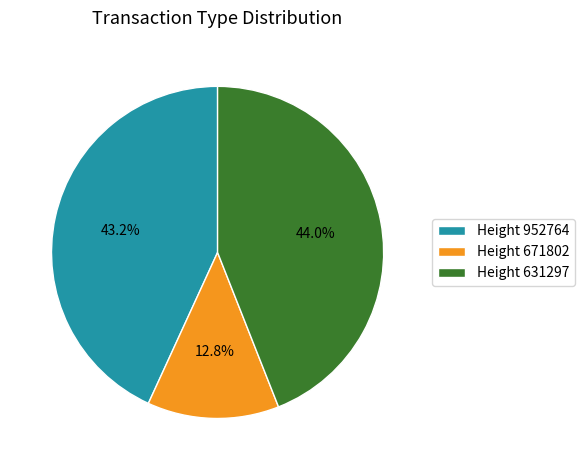

Which slice is the largest?

Height 631297